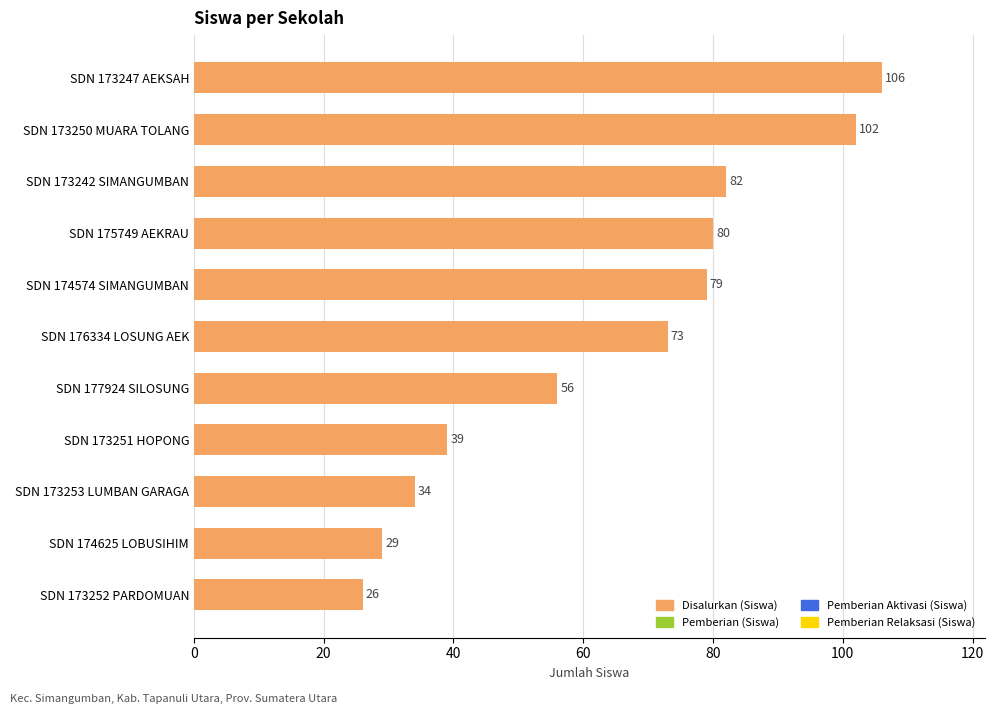

Where is the data nearest to the value 66?

SDN 176334 LOSUNG AEK